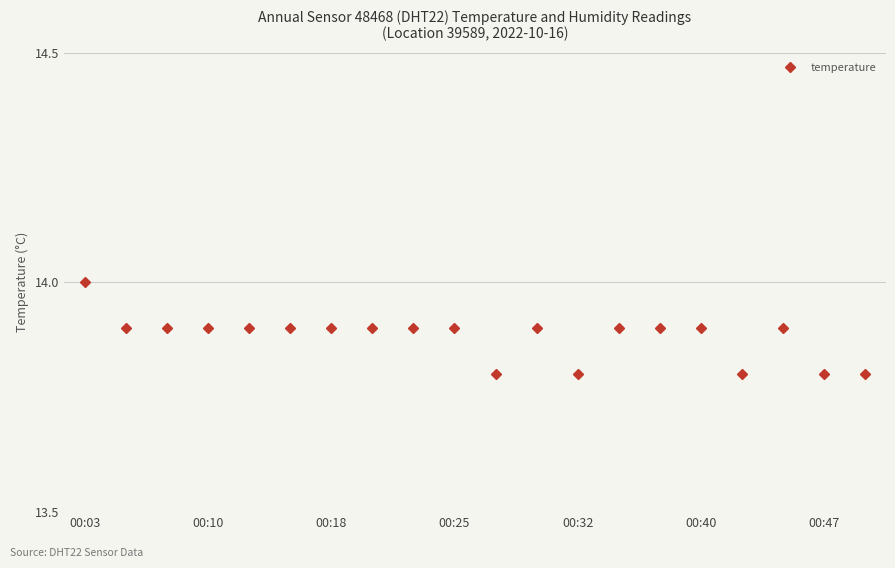

What is the minimum value shown in the chart?

13.8